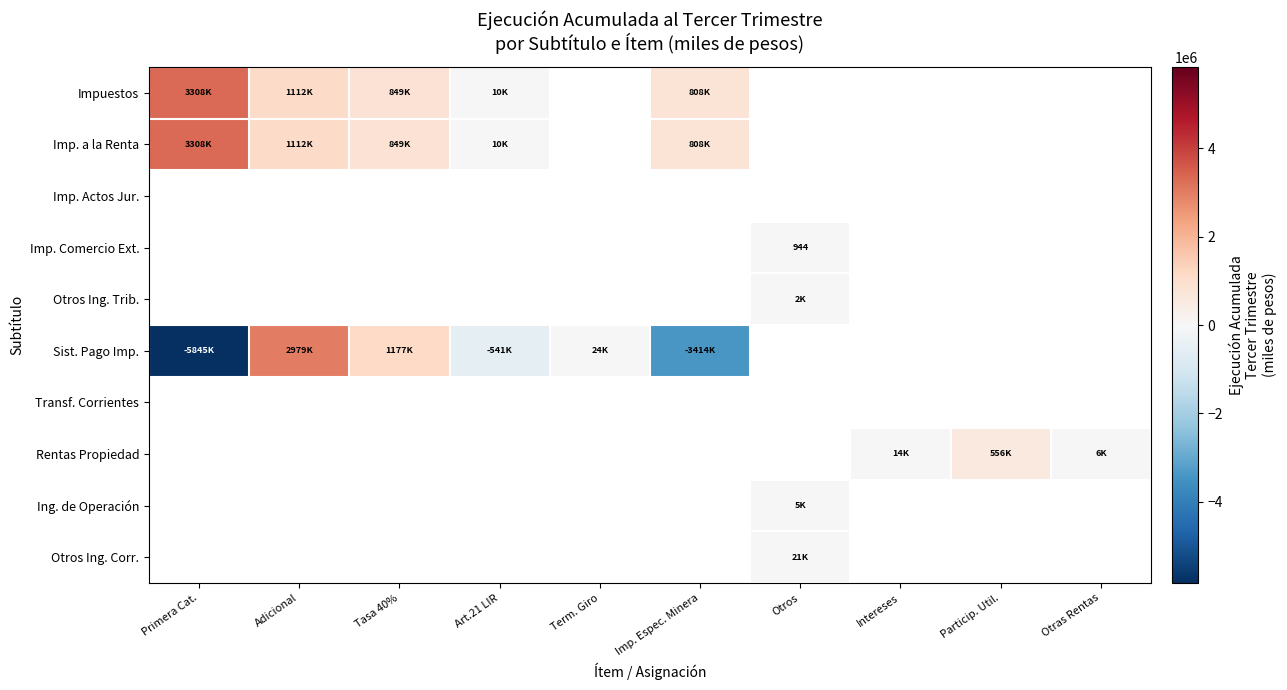

The value of Imp. Comercio Ext. at Otros is 626. True or false?

False